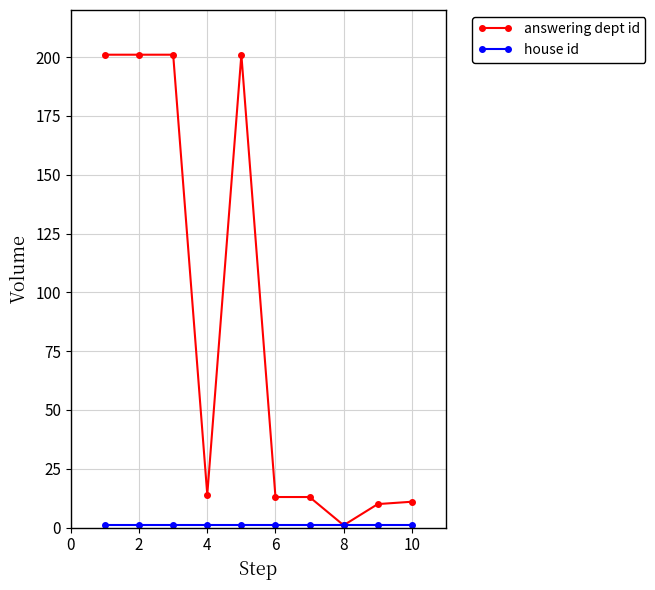

Which series has the largest range (max minus min)?

answering dept id